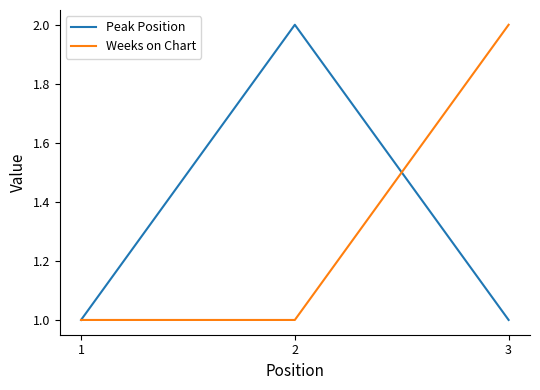

What is the difference between the Peak Position values at 3 and 2?

1